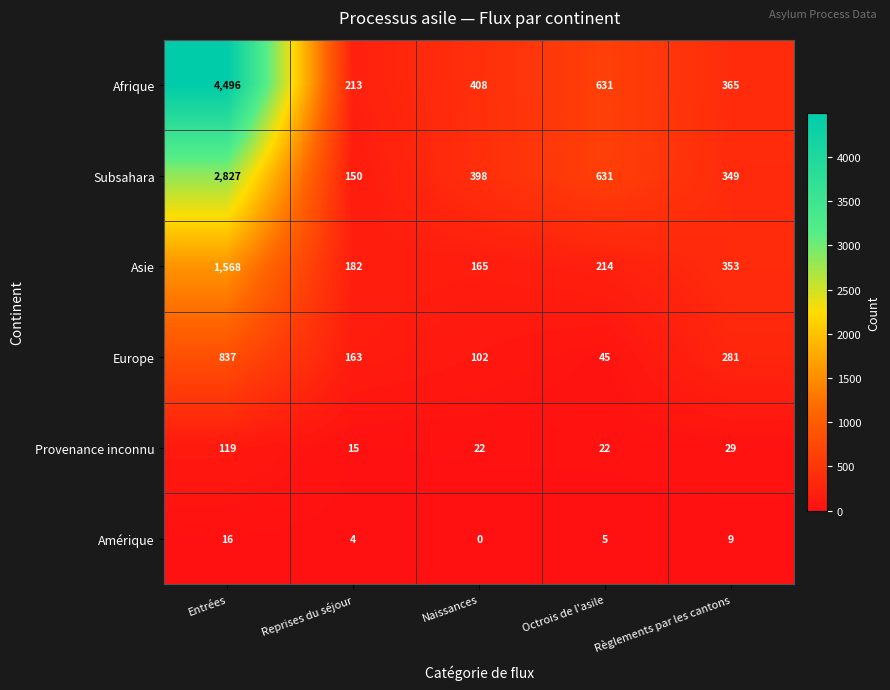

At how many categories does at least one series exceed 1890?

1